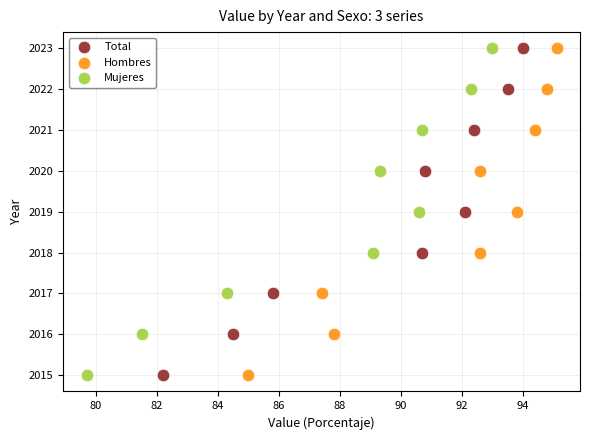

What are all the series names shown in the legend?

Total, Hombres, Mujeres